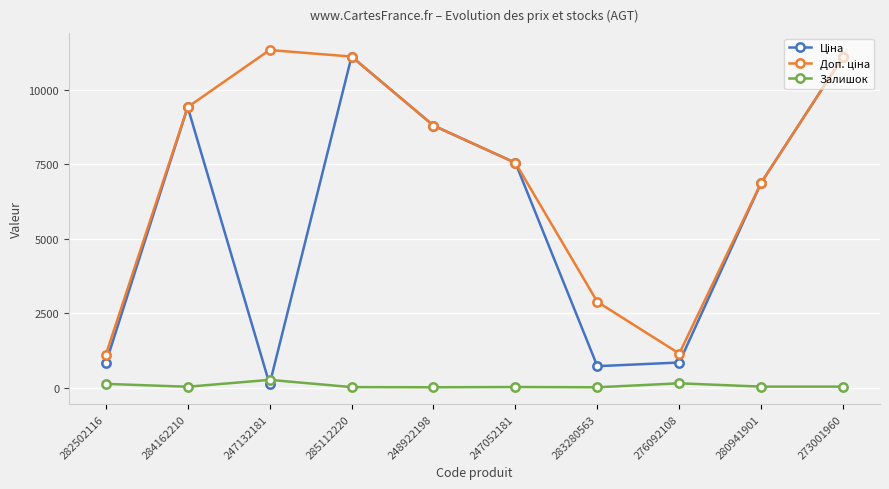

What is the maximum value for Залишок?

260.0